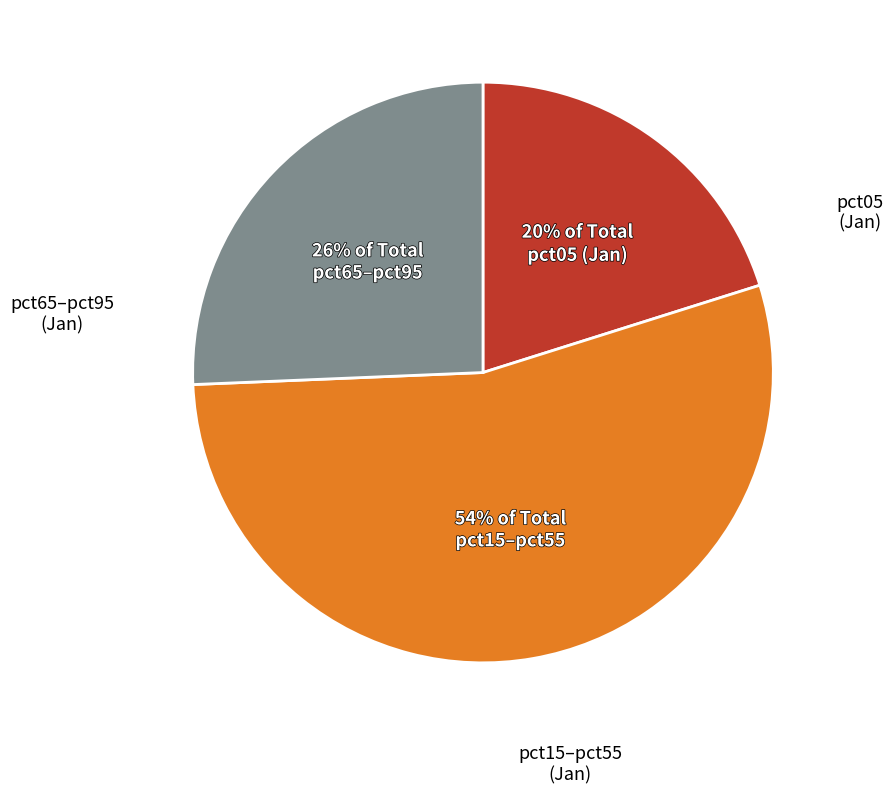

How many segments does this pie chart have?

3